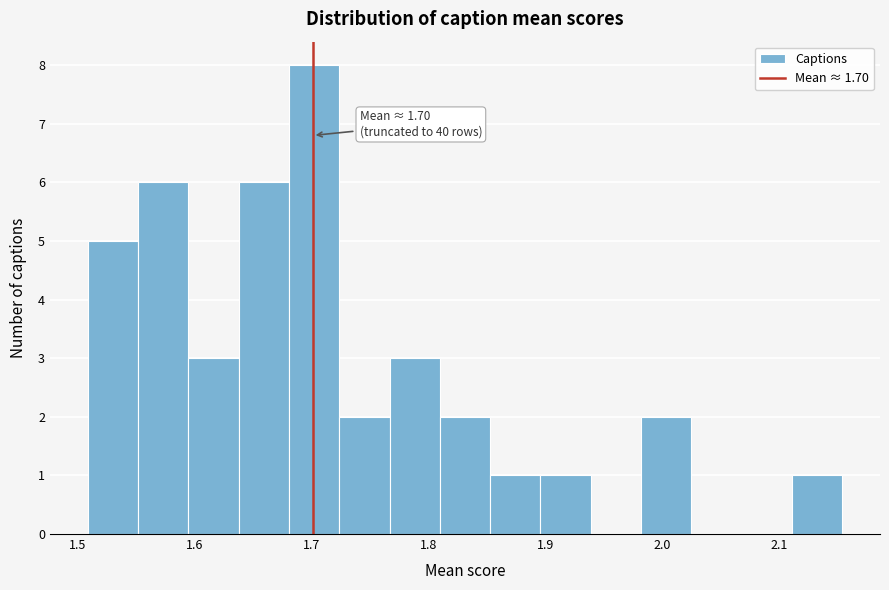

Over which range of the x-axis is the bar tallest?

1.68 to 1.72